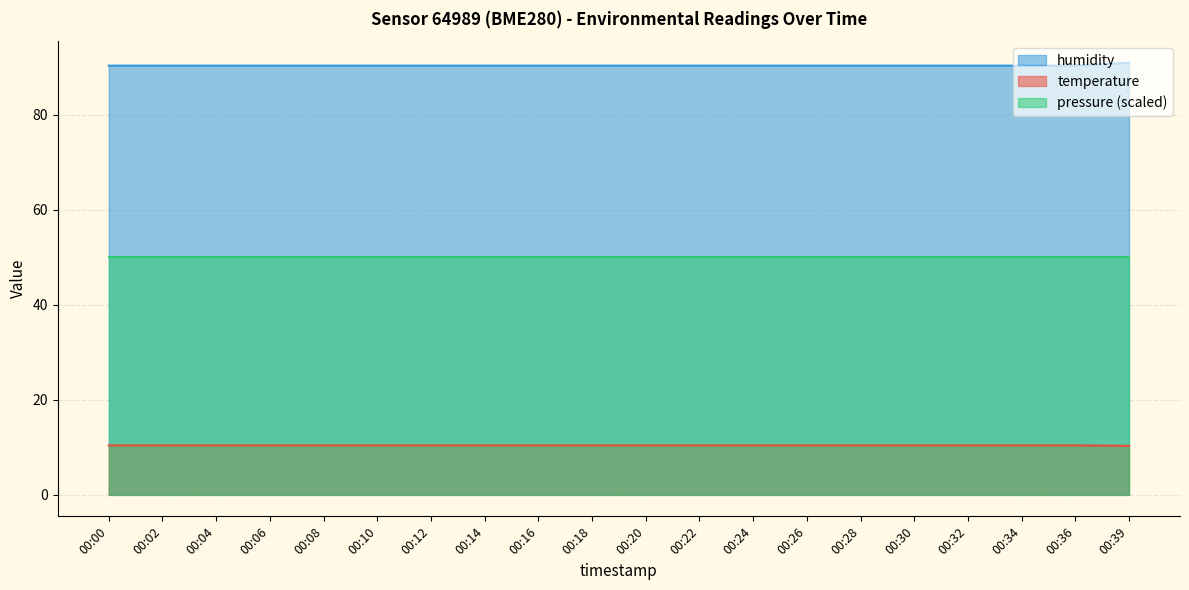

At which category does the chart reach its minimum across all series?

00:39